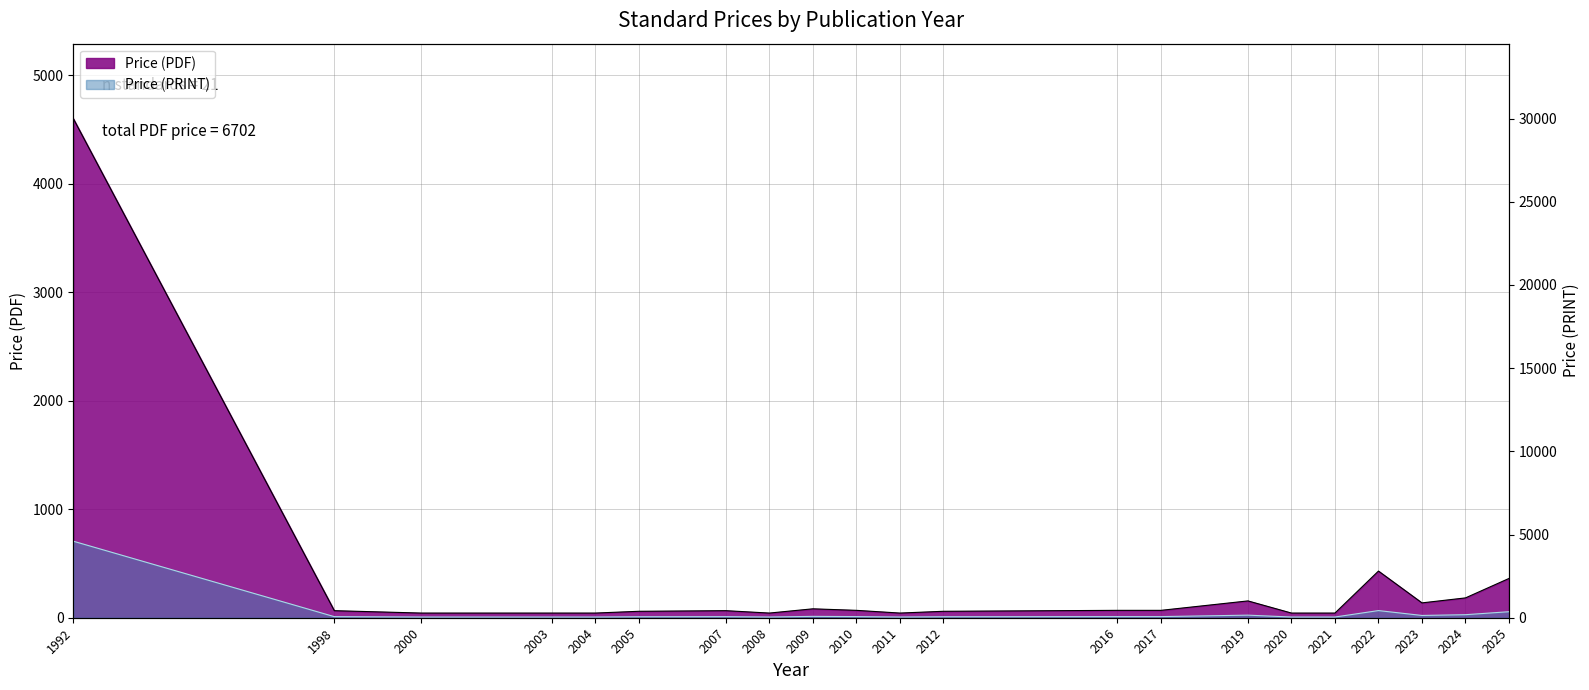

What is the average value of the Price (PDF) series?

319.2